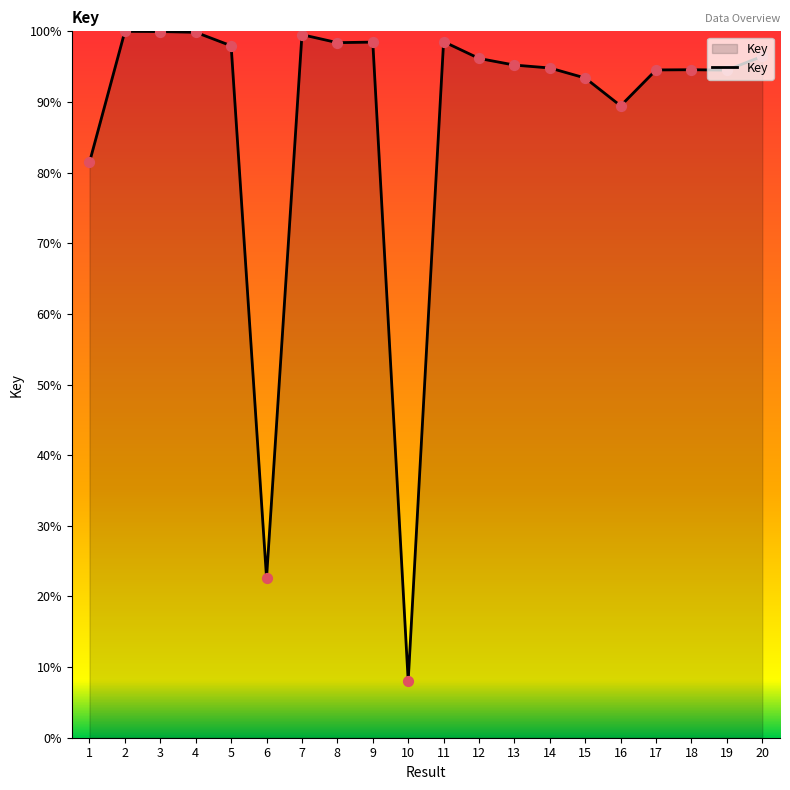

What is the change in value from 8 to 14?

-3.6